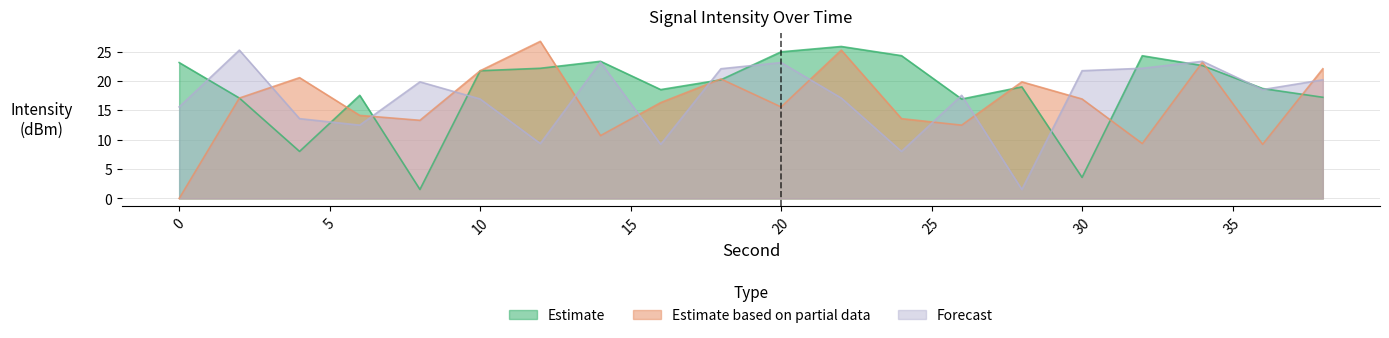

How many values in the Estimate based on partial data series are below 16?

9